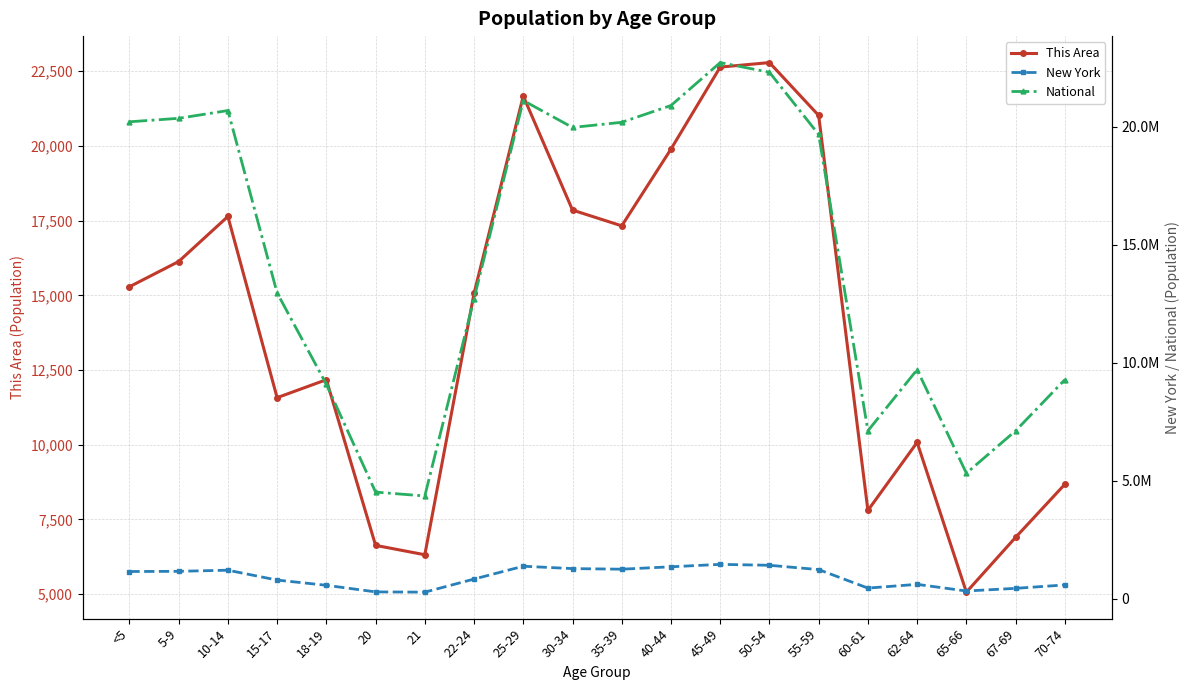

Is it true that National equals 5010811 at 15-17?

False